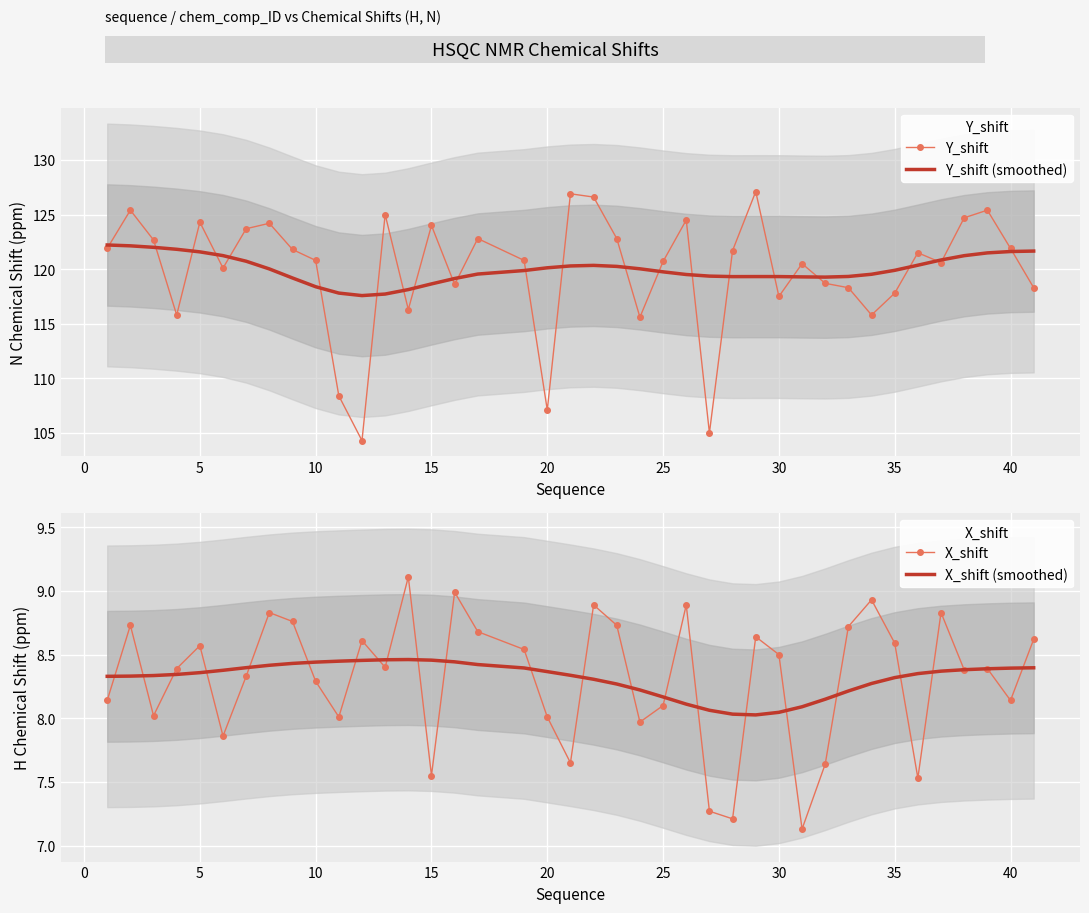

How many data points in Y_shift (smoothed) are above 119?

34